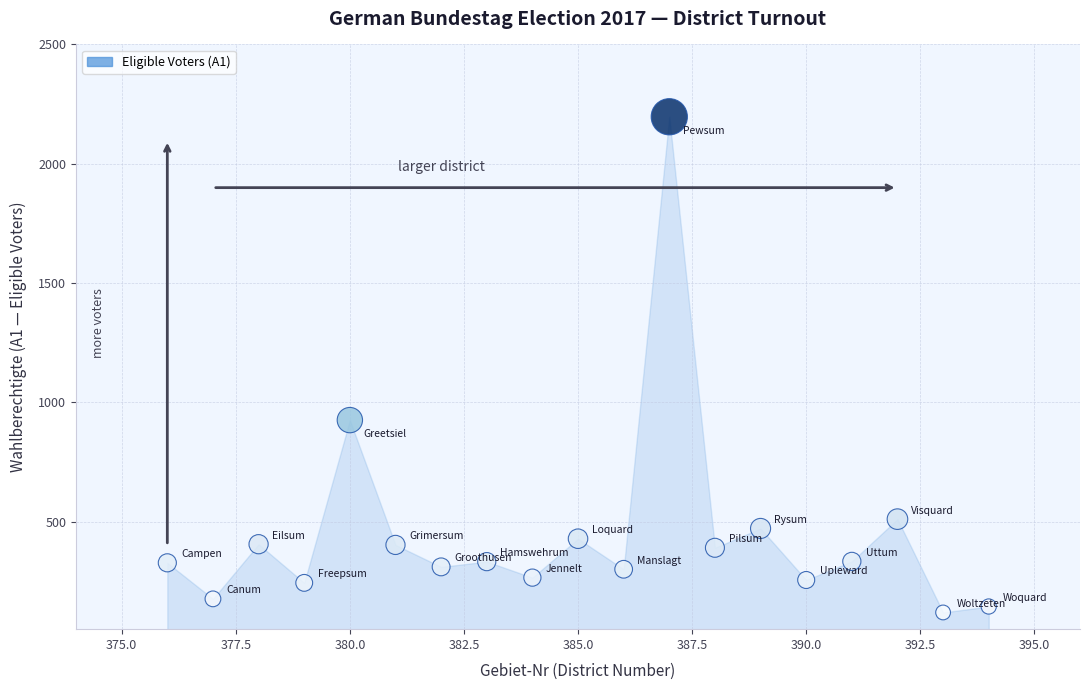

What is the range of Y values (max minus min)?

2077